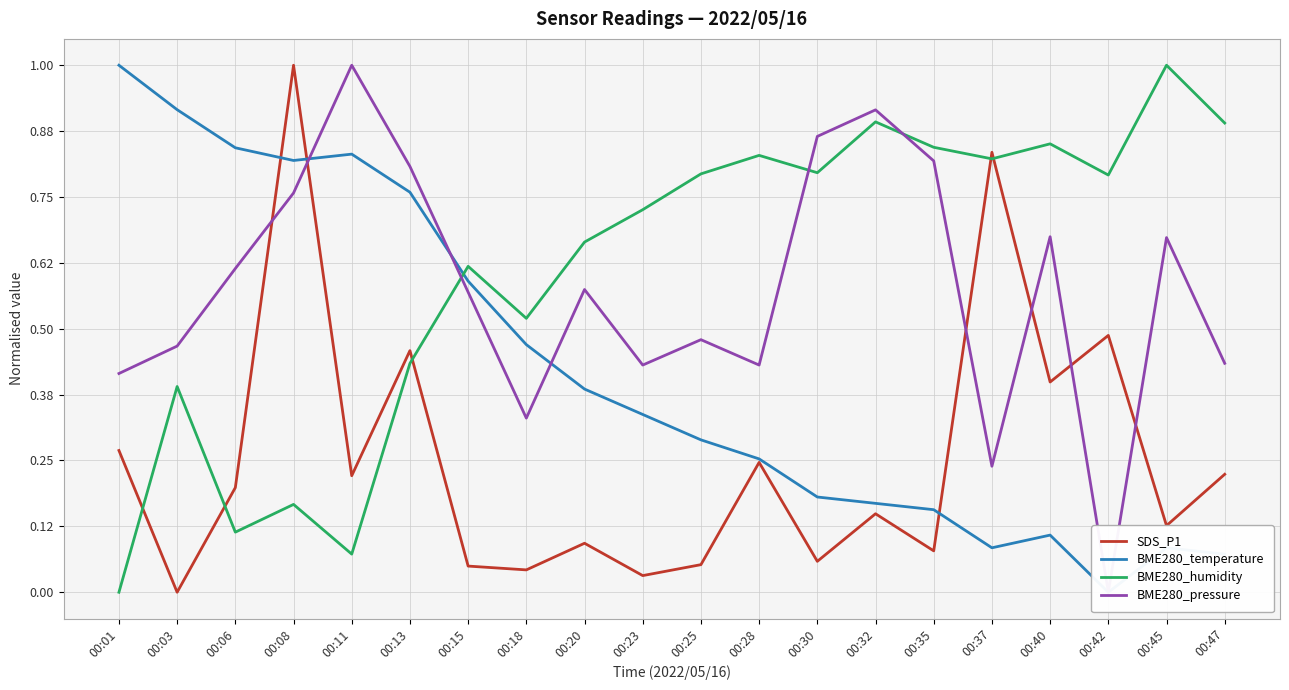

How many values in the BME280_temperature series exceed 0?

19